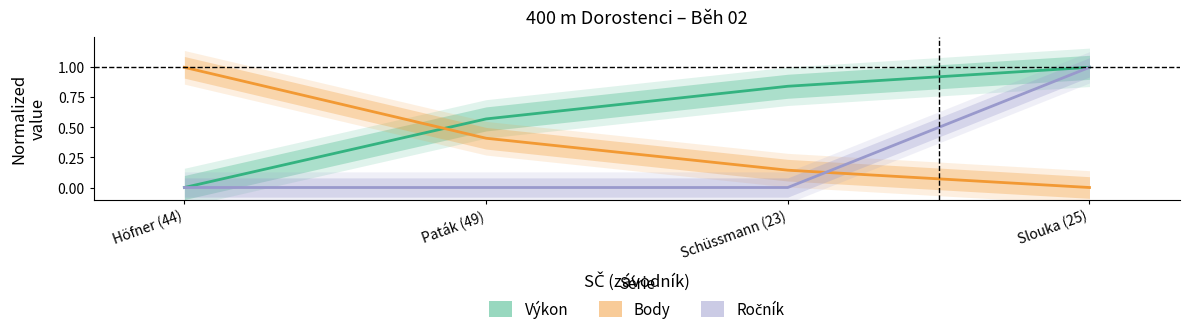

Rank the series by their average value, from lowest to highest.

Ročník (normalized), Body (normalized), Výkon (normalized)